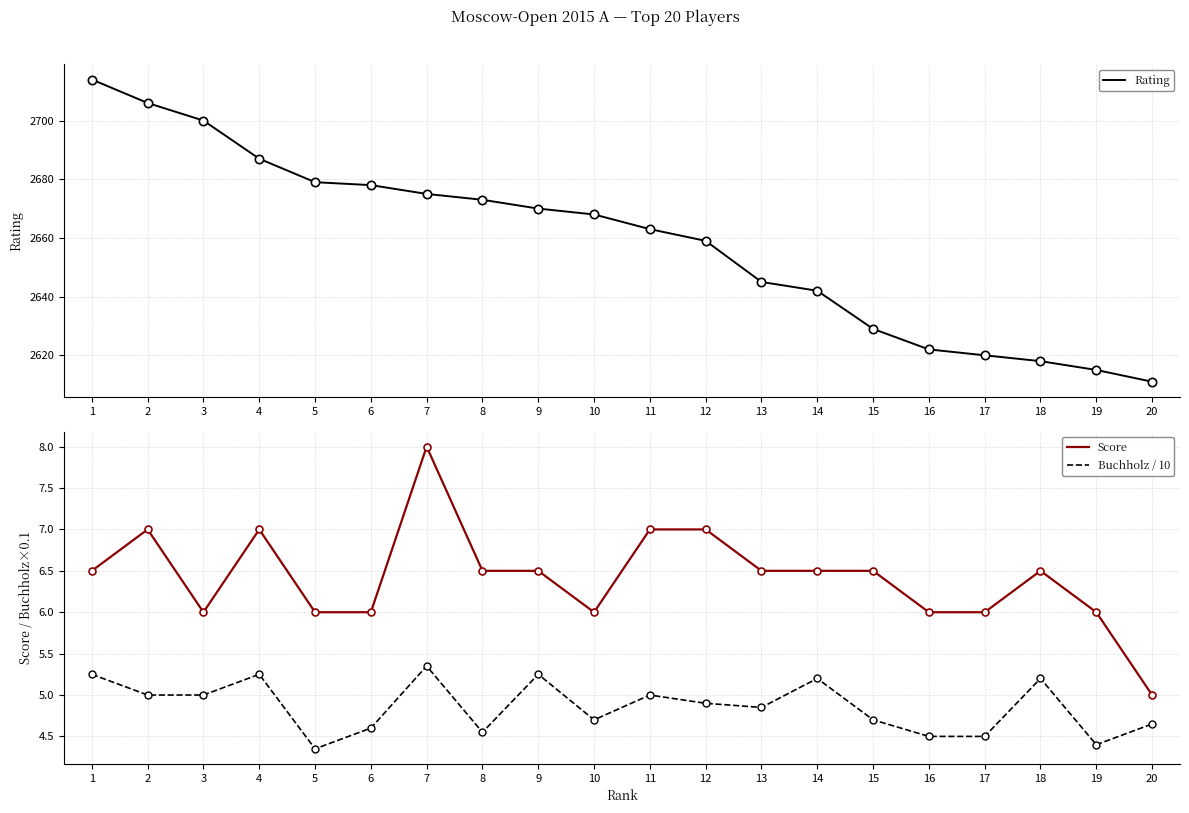

Reading left to right, what are all the values shown in this chart?

Rating: 1=2714.0	2=2706.0	3=2700.0	4=2687.0	5=2679.0	6=2678.0	7=2675.0	8=2673.0	9=2670.0	10=2668.0	11=2663.0	12=2659.0	13=2645.0	14=2642.0	15=2629.0	16=2622.0	17=2620.0	18=2618.0	19=2615.0	20=2611.0
Score: 1=6.5	2=7.0	3=6.0	4=7.0	5=6.0	6=6.0	7=8.0	8=6.5	9=6.5	10=6.0	11=7.0	12=7.0	13=6.5	14=6.5	15=6.5	16=6.0	17=6.0	18=6.5	19=6.0	20=5.0
Buchholz / 10: 1=5.2	2=5.0	3=5.0	4=5.2	5=4.3	6=4.6	7=5.3	8=4.5	9=5.2	10=4.7	11=5.0	12=4.9	13=4.8	14=5.2	15=4.7	16=4.5	17=4.5	18=5.2	19=4.4	20=4.7